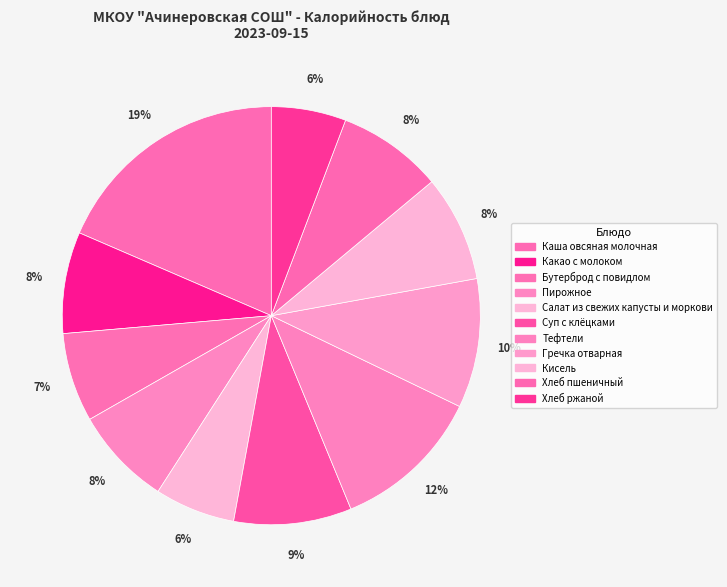

Which slice is the largest?

Каша овсяная молочная